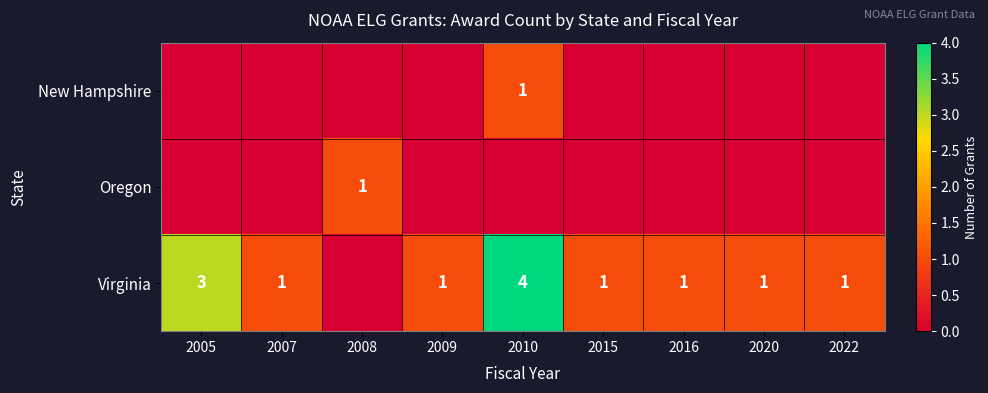

Is it true that Oregon equals 1 at 2008?

True